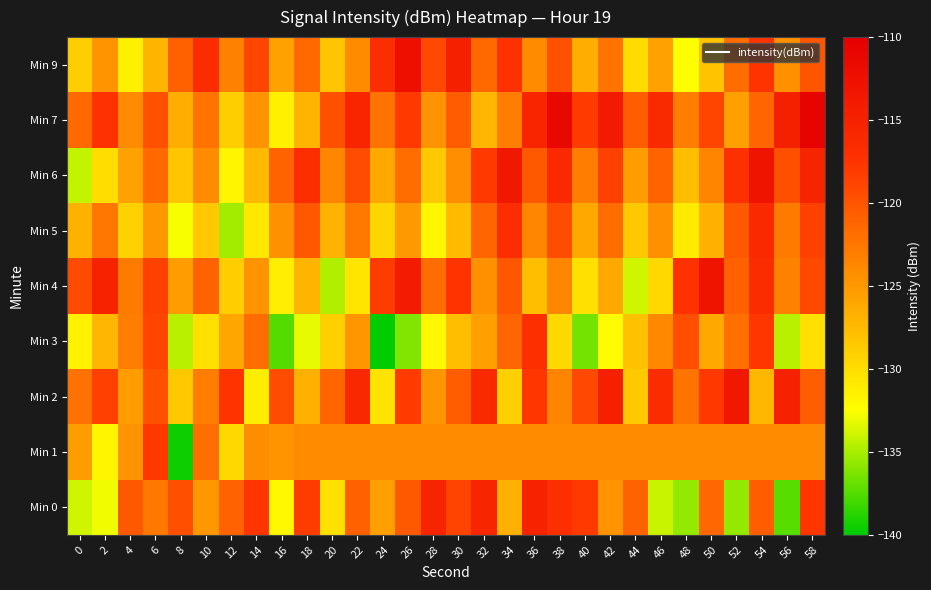

Reading left to right, extract all data points from this chart.

Min 0: 0=-133.8	2=-132.9	4=-120.4	6=-122.6	8=-119.6	10=-124.9	12=-121.0	14=-117.7	16=-131.9	18=-118.3	20=-130.3	22=-120.9	24=-125.5	26=-120.4	28=-115.5	30=-118.7	32=-115.7	34=-126.7	36=-115.3	38=-116.9	40=-118.0	42=-124.7	44=-121.1	46=-134.1	48=-135.6	50=-121.5	52=-135.7	54=-120.5	56=-137.3	58=-117.8
Min 1: 0=-125.3	2=-131.7	4=-124.6	6=-117.9	8=-139.6	10=-121.8	12=-129.6	14=-124.2	16=-124.6	18=-124.0	20=-124.0	22=-124.0	24=-124.0	26=-124.0	28=-124.0	30=-124.0	32=-124.0	34=-124.0	36=-124.0	38=-124.0	40=-124.0	42=-124.0	44=-124.0	46=-124.0	48=-124.0	50=-124.0	52=-124.0	54=-124.0	56=-124.0	58=-124.0
Min 2: 0=-122.1	2=-118.5	4=-125.3	6=-119.8	8=-128.4	10=-123.0	12=-117.6	14=-131.2	16=-119.4	18=-126.7	20=-121.3	22=-115.9	24=-130.5	26=-118.2	28=-124.8	30=-120.6	32=-116.3	34=-129.1	36=-117.8	38=-123.5	40=-119.2	42=-114.9	44=-128.6	46=-116.5	48=-122.2	50=-117.9	52=-113.6	54=-127.3	56=-115.0	58=-120.7
Min 3: 0=-131.5	2=-127.2	4=-123.0	6=-118.8	8=-134.5	10=-130.2	12=-126.0	14=-121.8	16=-137.5	18=-133.2	20=-129.0	22=-124.8	24=-140.5	26=-136.2	28=-132.0	30=-127.8	32=-125.5	34=-121.2	36=-117.0	38=-129.8	40=-136.5	42=-132.2	44=-128.0	46=-123.8	48=-119.5	50=-126.2	52=-122.0	54=-117.8	56=-134.5	58=-130.2
Min 4: 0=-119.3	2=-115.1	4=-122.8	6=-118.6	8=-125.3	10=-121.1	12=-128.8	14=-124.6	16=-131.3	18=-127.1	20=-134.8	22=-130.6	24=-118.3	26=-114.1	28=-121.8	30=-117.6	32=-124.3	34=-120.1	36=-127.8	38=-123.6	40=-130.3	42=-126.1	44=-133.8	46=-129.6	48=-117.3	50=-113.1	52=-120.8	54=-116.6	56=-123.3	58=-119.1
Min 5: 0=-126.8	2=-122.5	4=-129.2	6=-125.0	8=-132.7	10=-128.4	12=-135.1	14=-130.8	16=-124.5	18=-120.2	20=-126.9	22=-122.7	24=-129.4	26=-125.1	28=-131.8	30=-127.5	32=-121.2	34=-116.9	36=-123.6	38=-119.4	40=-126.1	42=-121.8	44=-128.5	46=-124.3	48=-131.0	50=-126.7	52=-120.4	54=-116.1	56=-122.8	58=-118.6
Min 6: 0=-134.2	2=-130.0	4=-125.7	6=-121.5	8=-128.2	10=-124.0	12=-131.7	14=-127.4	16=-121.1	18=-116.9	20=-123.6	22=-119.4	24=-126.1	26=-121.8	28=-128.5	30=-124.2	32=-118.0	34=-113.7	36=-120.4	38=-116.2	40=-122.9	42=-118.6	44=-125.3	46=-121.1	48=-127.8	50=-123.5	52=-117.2	54=-113.0	56=-119.7	58=-115.4
Min 7: 0=-121.6	2=-117.3	4=-124.0	6=-119.8	8=-126.5	10=-122.2	12=-128.9	14=-124.7	16=-131.4	18=-127.1	20=-119.8	22=-115.6	24=-122.3	26=-118.0	28=-124.7	30=-120.5	32=-127.2	34=-122.9	36=-115.6	38=-111.4	40=-118.1	42=-113.9	44=-120.6	46=-116.3	48=-123.0	50=-118.8	52=-125.5	54=-121.2	56=-114.9	58=-110.7
Min 9: 0=-128.9	2=-124.7	4=-131.4	6=-127.1	8=-120.8	10=-116.6	12=-123.3	14=-119.0	16=-125.7	18=-121.5	20=-128.2	22=-124.0	24=-116.7	26=-112.4	28=-119.1	30=-114.9	32=-121.6	34=-117.3	36=-124.0	38=-119.8	40=-126.5	42=-122.2	44=-129.9	46=-125.7	48=-132.4	50=-128.1	52=-121.8	54=-117.6	56=-124.3	58=-120.0